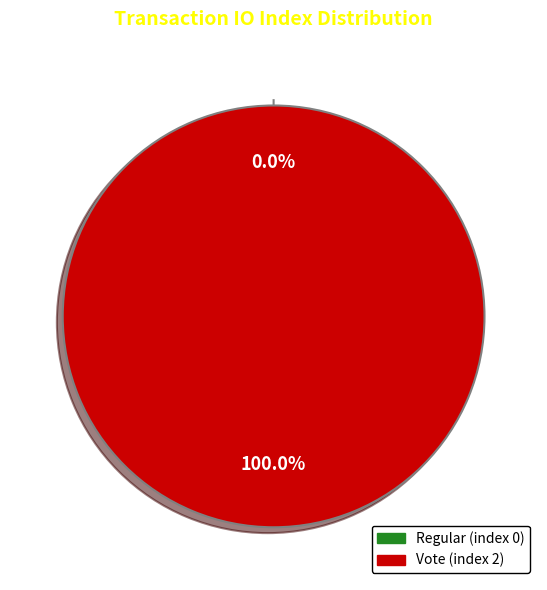

To the nearest percent, what percentage of the pie is Vote?

100%